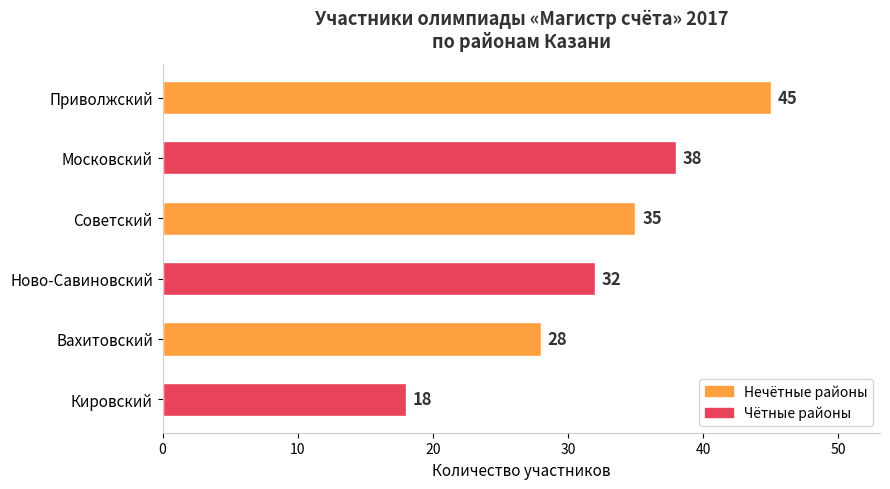

Where is the data nearest to the value 31?

Ново-Савиновский